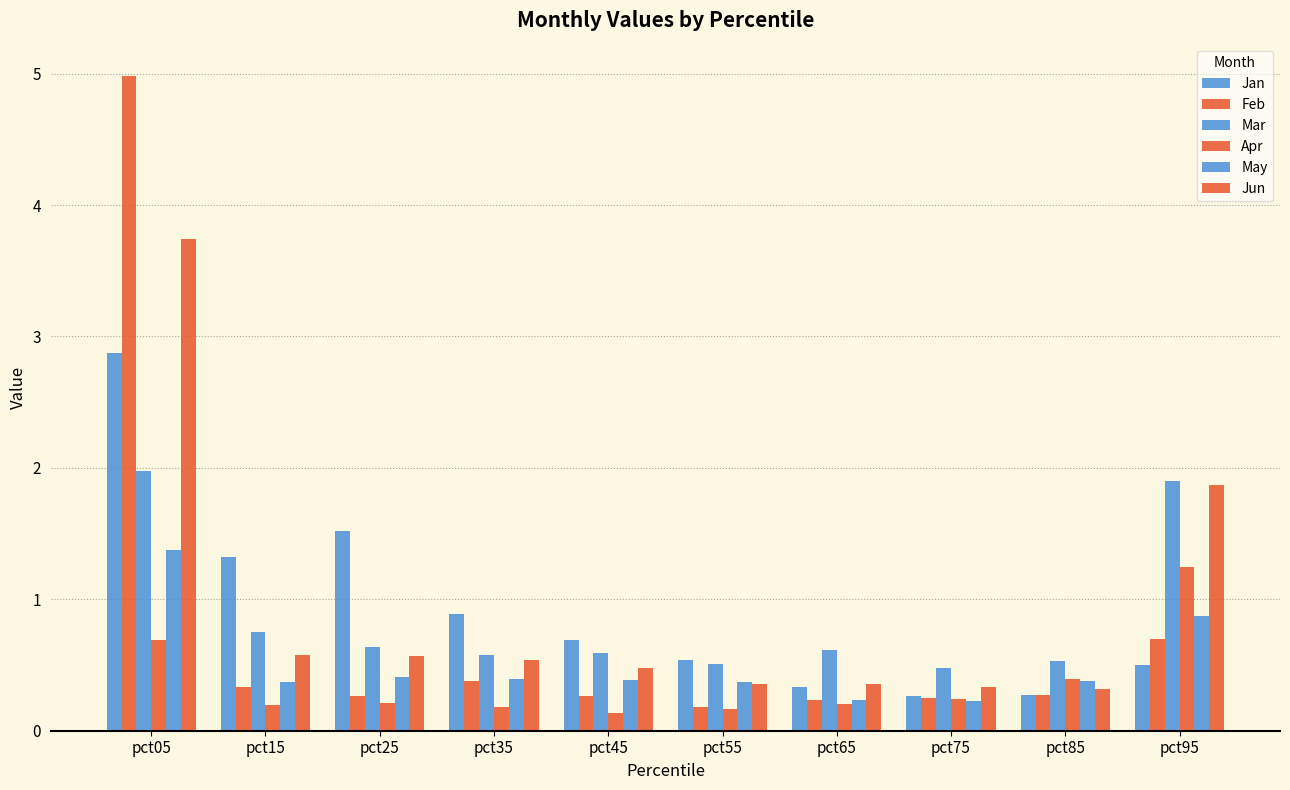

How many Apr values are between 0 and 1?

9